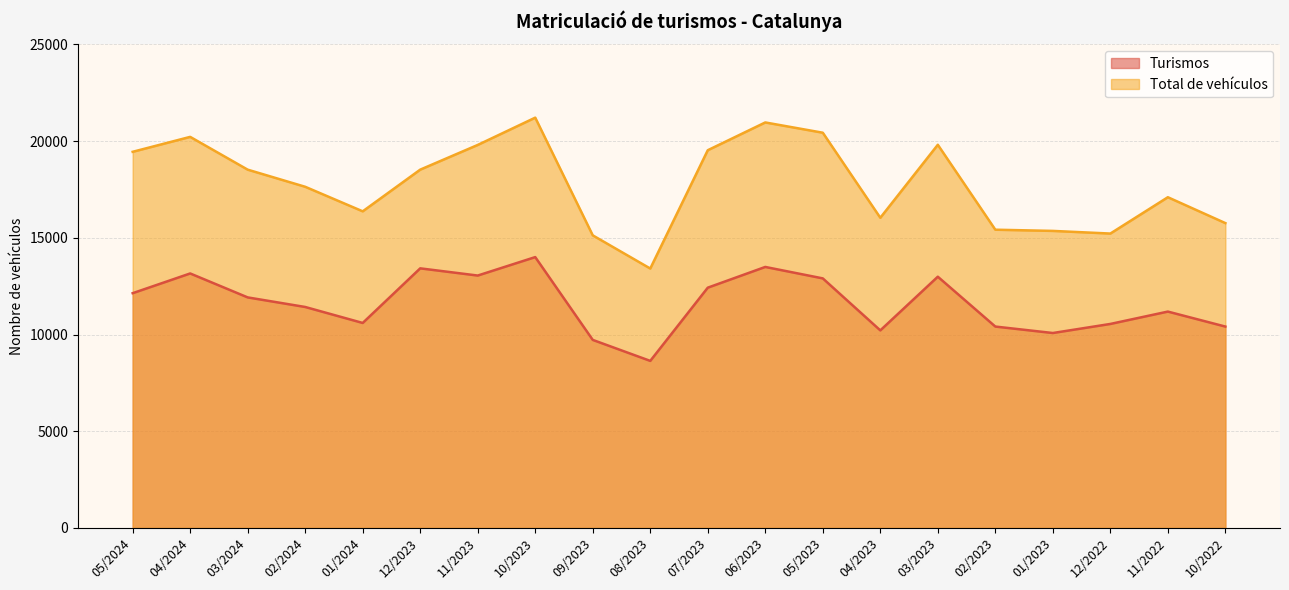

How many values in the Total de vehículos series are below 18522?

10